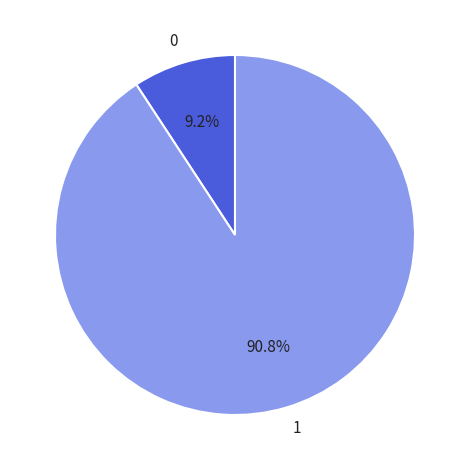

What is the smallest slice in the pie chart?

0